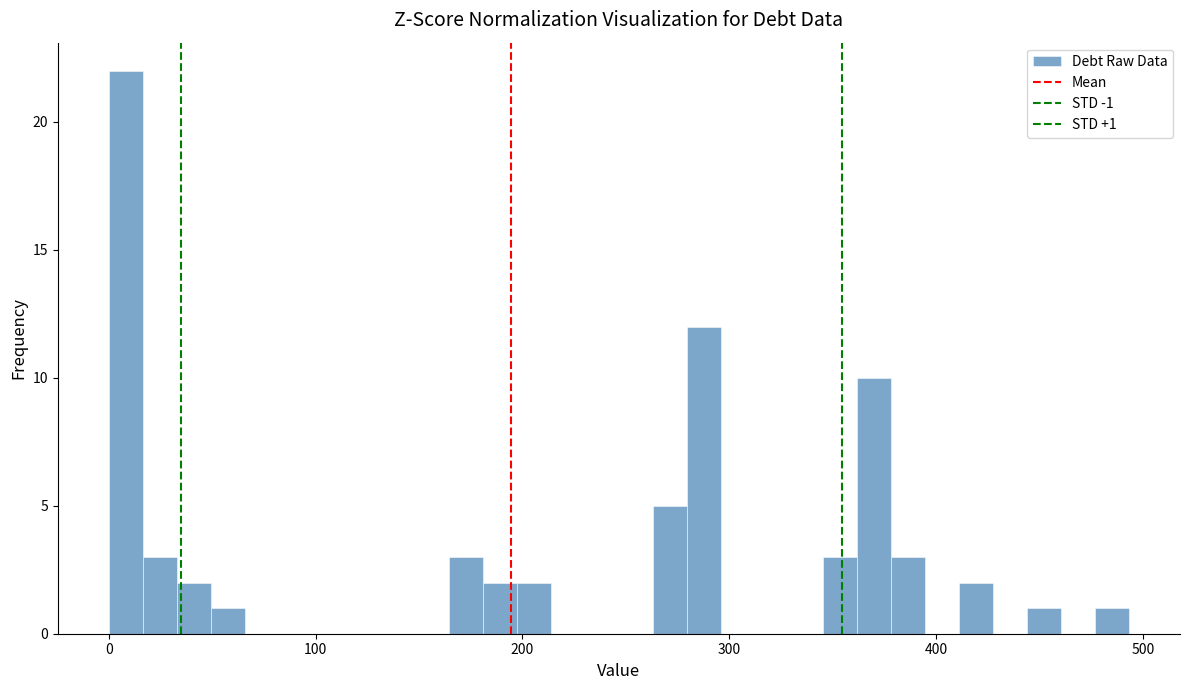

Around what value on the x-axis is the tallest bar? Give the approximate position of its centre, as read against the axis.

10